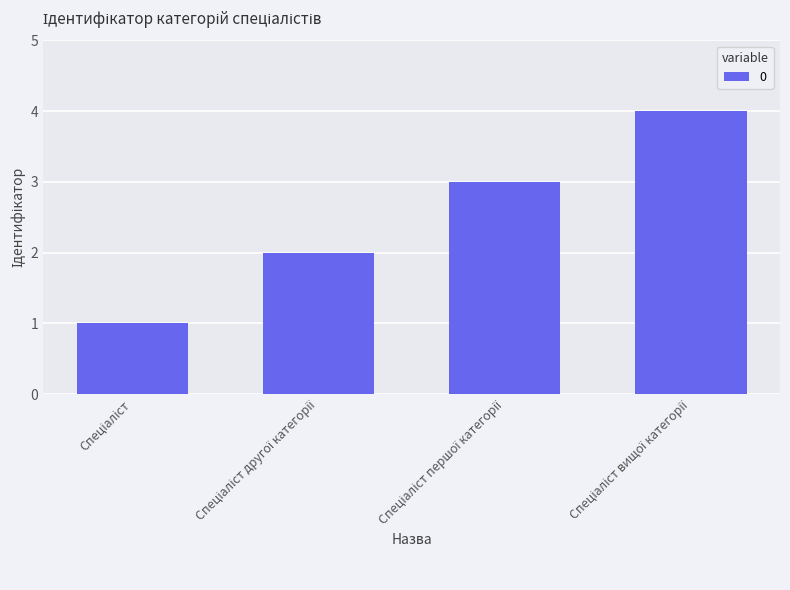

Reading left to right, what are all the values shown in this chart?

1	2	3	4